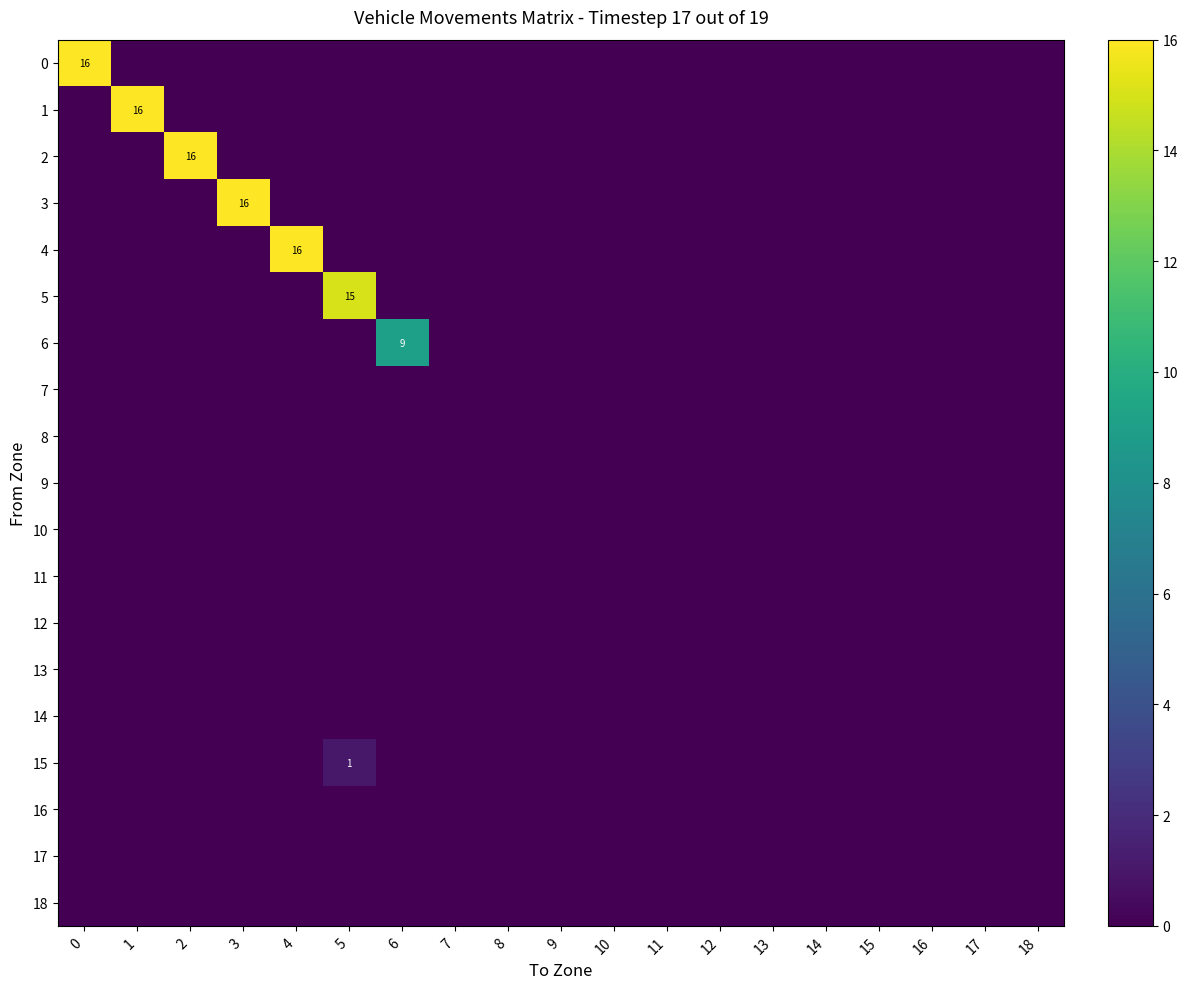

Is the value of 3 at 1 greater than the value of 11 at 1?

No